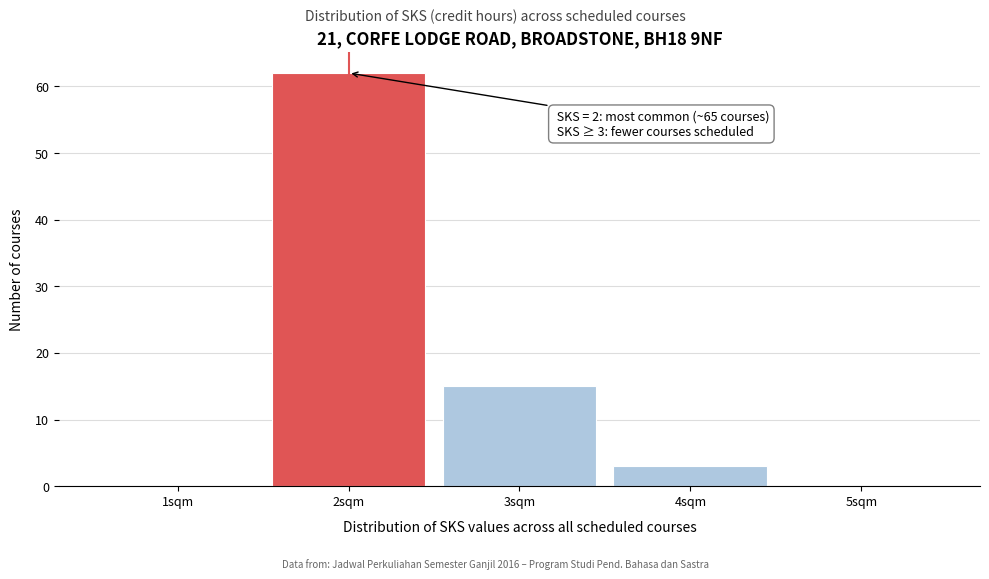

Which range on the x-axis has the tallest bar?

1.5 to 2.5